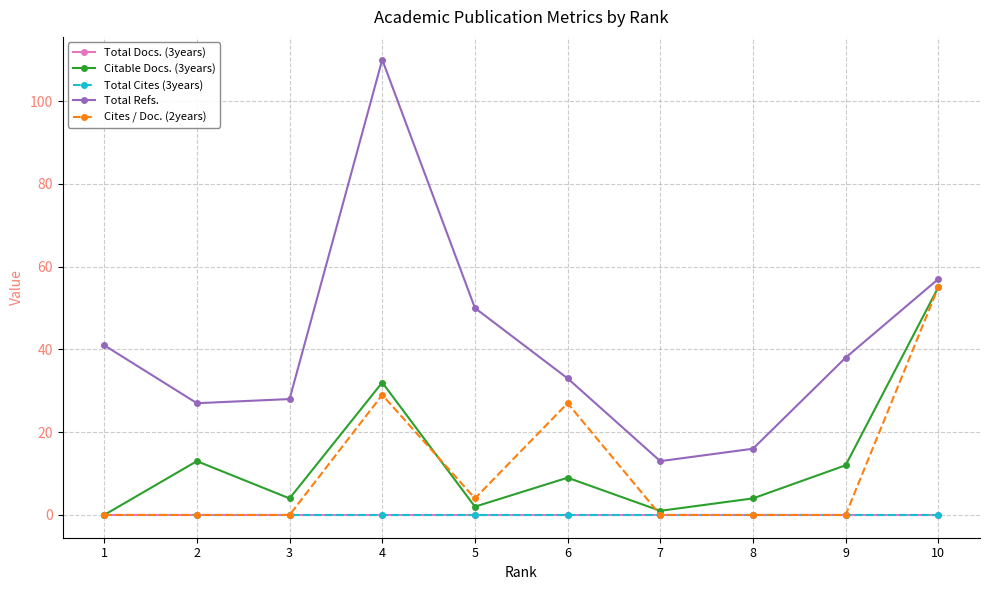

How many lines are shown in the chart?

5